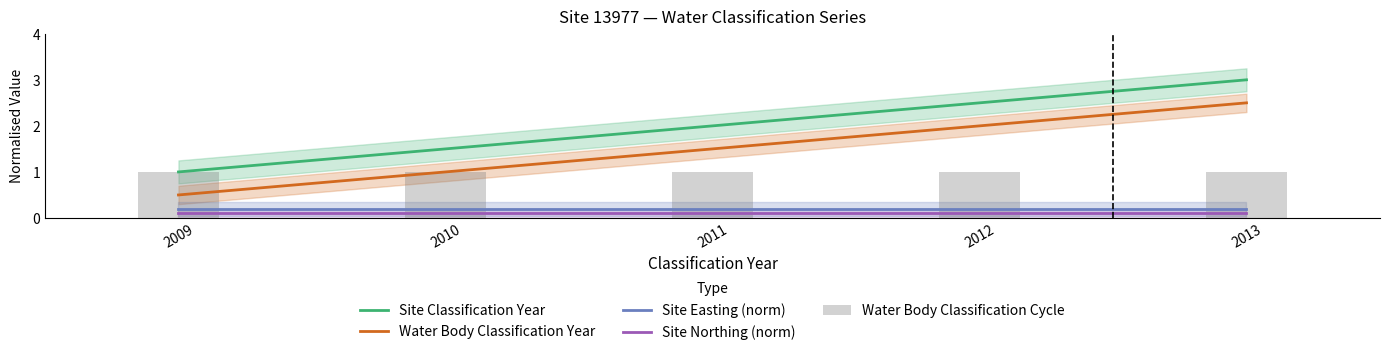

True or false: Site Northing (norm) has a value of 0.1 at 2012.

True